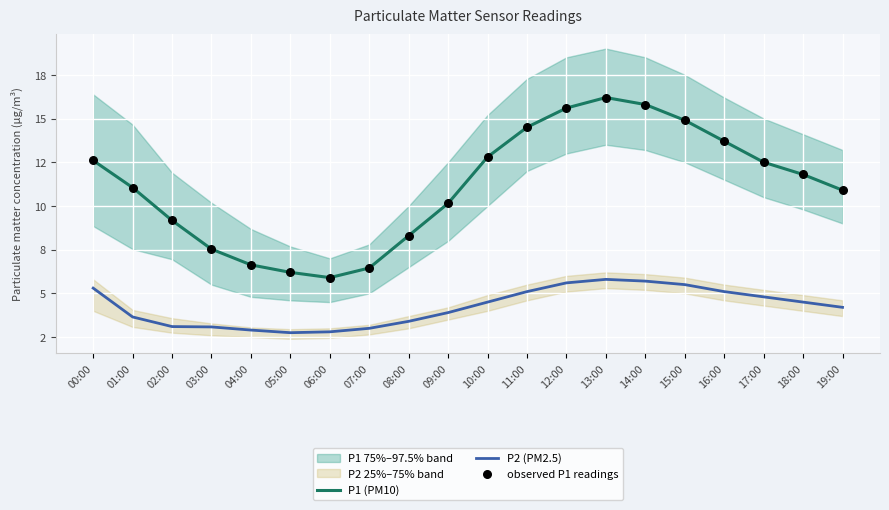

Which series reaches the minimum Y coordinate?

P2 (PM2.5)